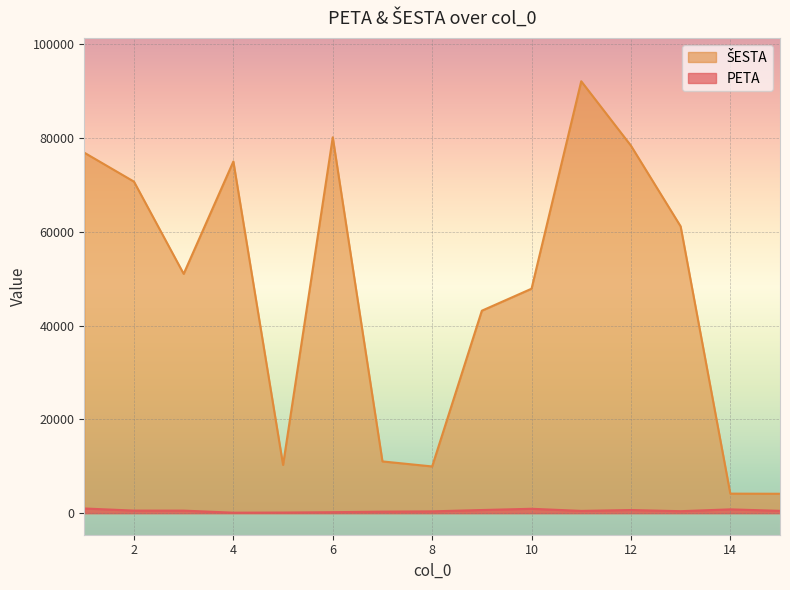

What is the minimum value shown in the chart?

92.4